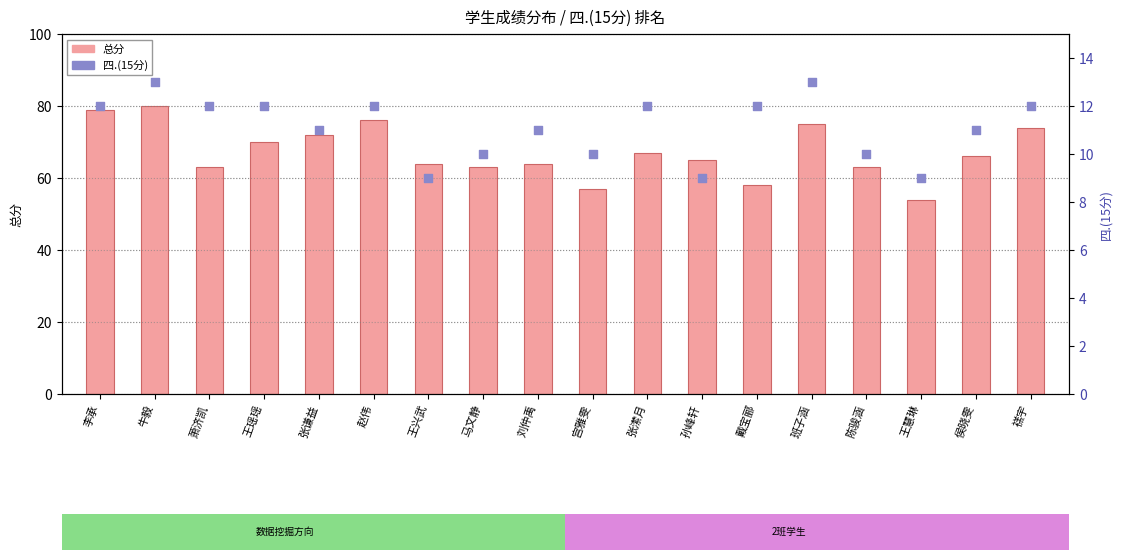

At which category is the sum across all series the highest?

牛毅